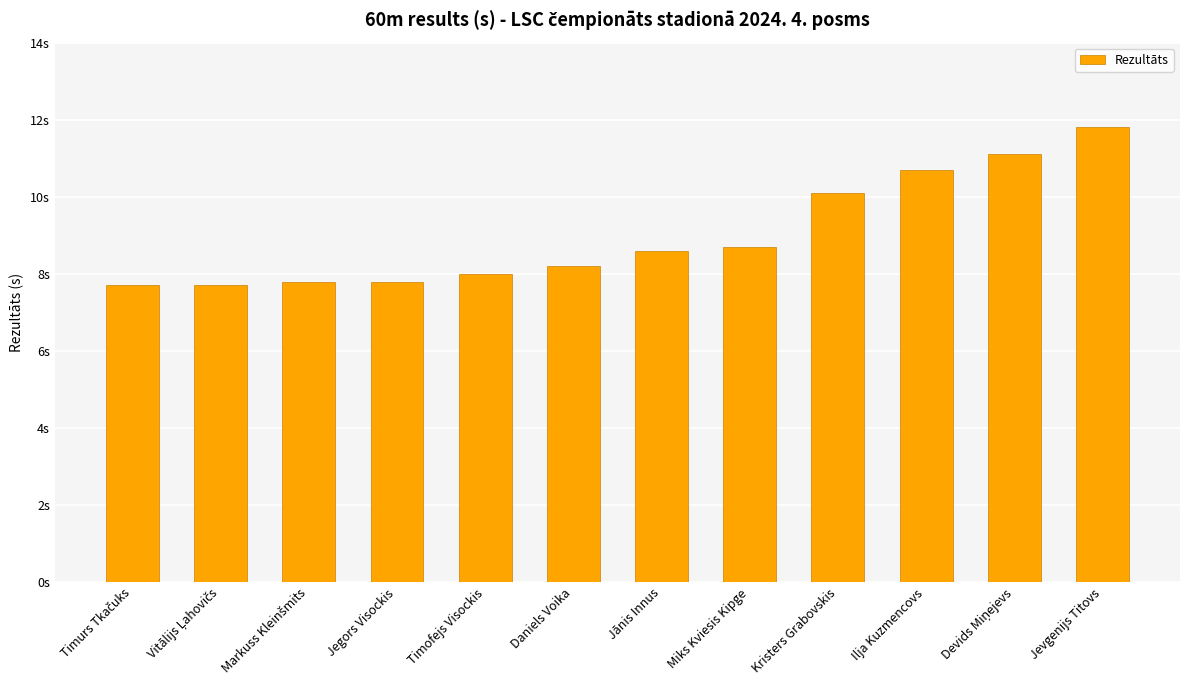

What is the difference between the values at Timurs Tkačuks and Markuss Kleinšmits?

0.1